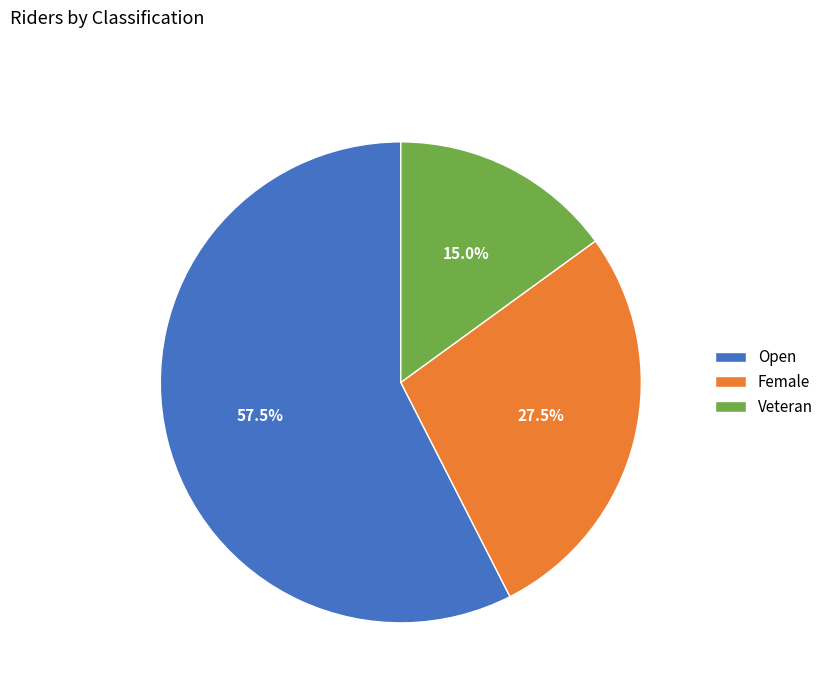

Is it true that Female is 20% of the pie?

False